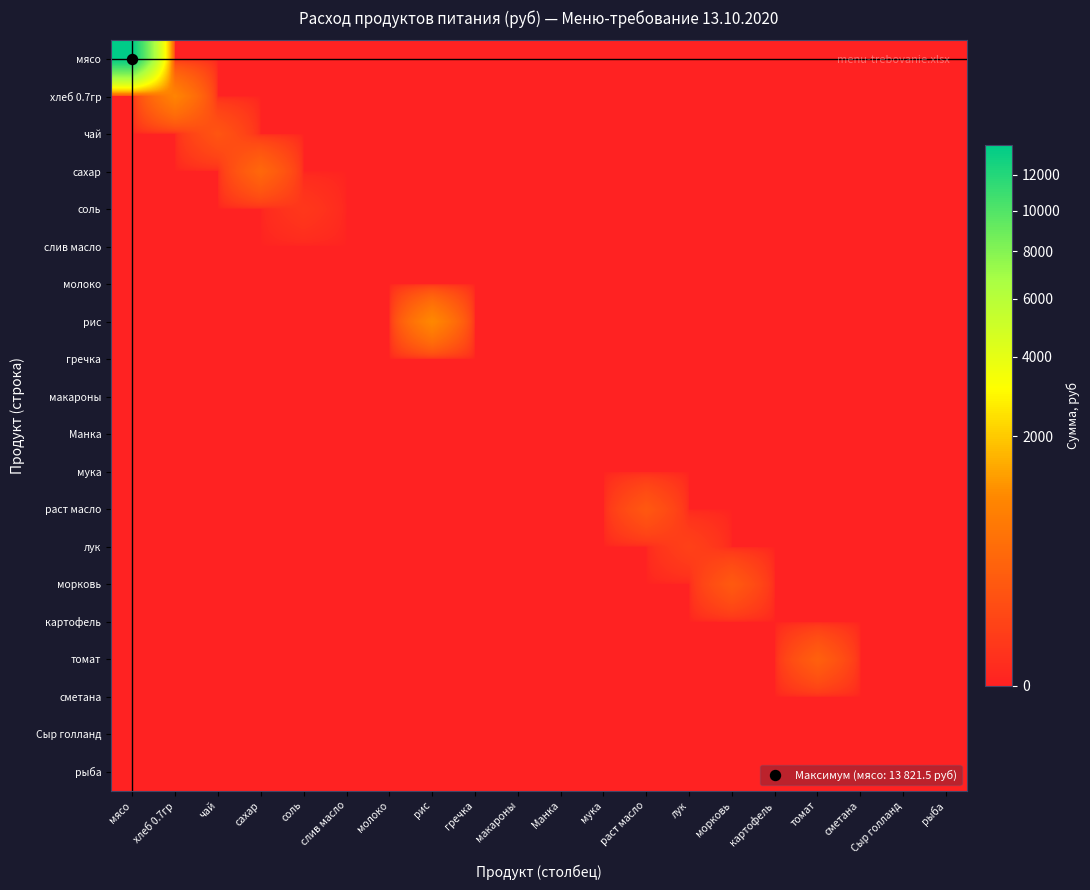

Reading right to left, what are all the values shown in this chart?

мясо: рыба=0.0	Сыр голланд=0.0	сметана=0.0	томат=0.0	картофель=0.0	морковь=0.0	лук=0.0	раст масло=0.0	мука=0.0	Манка=0.0	макароны=0.0	гречка=0.0	рис=0.0	молоко=0.0	слив масло=0.0	соль=0.0	сахар=0.0	чай=0.0	хлеб 0.7гр=0.0	мясо=13821.5
хлеб 0.7гр: рыба=0.0	Сыр голланд=0.0	сметана=0.0	томат=0.0	картофель=0.0	морковь=0.0	лук=0.0	раст масло=0.0	мука=0.0	Манка=0.0	макароны=0.0	гречка=0.0	рис=0.0	молоко=0.0	слив масло=0.0	соль=0.0	сахар=0.0	чай=0.0	хлеб 0.7гр=902.7	мясо=0.0
чай: рыба=0.0	Сыр голланд=0.0	сметана=0.0	томат=0.0	картофель=0.0	морковь=0.0	лук=0.0	раст масло=0.0	мука=0.0	Манка=0.0	макароны=0.0	гречка=0.0	рис=0.0	молоко=0.0	слив масло=0.0	соль=0.0	сахар=0.0	чай=179.5	хлеб 0.7гр=0.0	мясо=0.0
сахар: рыба=0.0	Сыр голланд=0.0	сметана=0.0	томат=0.0	картофель=0.0	морковь=0.0	лук=0.0	раст масло=0.0	мука=0.0	Манка=0.0	макароны=0.0	гречка=0.0	рис=0.0	молоко=0.0	слив масло=0.0	соль=0.0	сахар=394.9	чай=0.0	хлеб 0.7гр=0.0	мясо=0.0
соль: рыба=0.0	Сыр голланд=0.0	сметана=0.0	томат=0.0	картофель=0.0	морковь=0.0	лук=0.0	раст масло=0.0	мука=0.0	Манка=0.0	макароны=0.0	гречка=0.0	рис=0.0	молоко=0.0	слив масло=0.0	соль=21.5	сахар=0.0	чай=0.0	хлеб 0.7гр=0.0	мясо=0.0
слив масло: рыба=0.0	Сыр голланд=0.0	сметана=0.0	томат=0.0	картофель=0.0	морковь=0.0	лук=0.0	раст масло=0.0	мука=0.0	Манка=0.0	макароны=0.0	гречка=0.0	рис=0.0	молоко=0.0	слив масло=0.0	соль=0.0	сахар=0.0	чай=0.0	хлеб 0.7гр=0.0	мясо=0.0
молоко: рыба=0.0	Сыр голланд=0.0	сметана=0.0	томат=0.0	картофель=0.0	морковь=0.0	лук=0.0	раст масло=0.0	мука=0.0	Манка=0.0	макароны=0.0	гречка=0.0	рис=0.0	молоко=0.0	слив масло=0.0	соль=0.0	сахар=0.0	чай=0.0	хлеб 0.7гр=0.0	мясо=0.0
рис: рыба=0.0	Сыр голланд=0.0	сметана=0.0	томат=0.0	картофель=0.0	морковь=0.0	лук=0.0	раст масло=0.0	мука=0.0	Манка=0.0	макароны=0.0	гречка=0.0	рис=1012.4	молоко=0.0	слив масло=0.0	соль=0.0	сахар=0.0	чай=0.0	хлеб 0.7гр=0.0	мясо=0.0
гречка: рыба=0.0	Сыр голланд=0.0	сметана=0.0	томат=0.0	картофель=0.0	морковь=0.0	лук=0.0	раст масло=0.0	мука=0.0	Манка=0.0	макароны=0.0	гречка=0.0	рис=0.0	молоко=0.0	слив масло=0.0	соль=0.0	сахар=0.0	чай=0.0	хлеб 0.7гр=0.0	мясо=0.0
макароны: рыба=0.0	Сыр голланд=0.0	сметана=0.0	томат=0.0	картофель=0.0	морковь=0.0	лук=0.0	раст масло=0.0	мука=0.0	Манка=0.0	макароны=0.0	гречка=0.0	рис=0.0	молоко=0.0	слив масло=0.0	соль=0.0	сахар=0.0	чай=0.0	хлеб 0.7гр=0.0	мясо=0.0
Манка: рыба=0.0	Сыр голланд=0.0	сметана=0.0	томат=0.0	картофель=0.0	морковь=0.0	лук=0.0	раст масло=0.0	мука=0.0	Манка=0.0	макароны=0.0	гречка=0.0	рис=0.0	молоко=0.0	слив масло=0.0	соль=0.0	сахар=0.0	чай=0.0	хлеб 0.7гр=0.0	мясо=0.0
мука: рыба=0.0	Сыр голланд=0.0	сметана=0.0	томат=0.0	картофель=0.0	морковь=0.0	лук=0.0	раст масло=0.0	мука=0.0	Манка=0.0	макароны=0.0	гречка=0.0	рис=0.0	молоко=0.0	слив масло=0.0	соль=0.0	сахар=0.0	чай=0.0	хлеб 0.7гр=0.0	мясо=0.0
раст масло: рыба=0.0	Сыр голланд=0.0	сметана=0.0	томат=0.0	картофель=0.0	морковь=0.0	лук=0.0	раст масло=206.4	мука=0.0	Манка=0.0	макароны=0.0	гречка=0.0	рис=0.0	молоко=0.0	слив масло=0.0	соль=0.0	сахар=0.0	чай=0.0	хлеб 0.7гр=0.0	мясо=0.0
лук: рыба=0.0	Сыр голланд=0.0	сметана=0.0	томат=0.0	картофель=0.0	морковь=0.0	лук=53.9	раст масло=0.0	мука=0.0	Манка=0.0	макароны=0.0	гречка=0.0	рис=0.0	молоко=0.0	слив масло=0.0	соль=0.0	сахар=0.0	чай=0.0	хлеб 0.7гр=0.0	мясо=0.0
морковь: рыба=0.0	Сыр голланд=0.0	сметана=0.0	томат=0.0	картофель=0.0	морковь=224.4	лук=0.0	раст масло=0.0	мука=0.0	Манка=0.0	макароны=0.0	гречка=0.0	рис=0.0	молоко=0.0	слив масло=0.0	соль=0.0	сахар=0.0	чай=0.0	хлеб 0.7гр=0.0	мясо=0.0
картофель: рыба=0.0	Сыр голланд=0.0	сметана=0.0	томат=0.0	картофель=0.0	морковь=0.0	лук=0.0	раст масло=0.0	мука=0.0	Манка=0.0	макароны=0.0	гречка=0.0	рис=0.0	молоко=0.0	слив масло=0.0	соль=0.0	сахар=0.0	чай=0.0	хлеб 0.7гр=0.0	мясо=0.0
томат: рыба=0.0	Сыр голланд=0.0	сметана=0.0	томат=294.9	картофель=0.0	морковь=0.0	лук=0.0	раст масло=0.0	мука=0.0	Манка=0.0	макароны=0.0	гречка=0.0	рис=0.0	молоко=0.0	слив масло=0.0	соль=0.0	сахар=0.0	чай=0.0	хлеб 0.7гр=0.0	мясо=0.0
сметана: рыба=0.0	Сыр голланд=0.0	сметана=0.0	томат=0.0	картофель=0.0	морковь=0.0	лук=0.0	раст масло=0.0	мука=0.0	Манка=0.0	макароны=0.0	гречка=0.0	рис=0.0	молоко=0.0	слив масло=0.0	соль=0.0	сахар=0.0	чай=0.0	хлеб 0.7гр=0.0	мясо=0.0
Сыр голланд: рыба=0.0	Сыр голланд=0.0	сметана=0.0	томат=0.0	картофель=0.0	морковь=0.0	лук=0.0	раст масло=0.0	мука=0.0	Манка=0.0	макароны=0.0	гречка=0.0	рис=0.0	молоко=0.0	слив масло=0.0	соль=0.0	сахар=0.0	чай=0.0	хлеб 0.7гр=0.0	мясо=0.0
рыба: рыба=0.0	Сыр голланд=0.0	сметана=0.0	томат=0.0	картофель=0.0	морковь=0.0	лук=0.0	раст масло=0.0	мука=0.0	Манка=0.0	макароны=0.0	гречка=0.0	рис=0.0	молоко=0.0	слив масло=0.0	соль=0.0	сахар=0.0	чай=0.0	хлеб 0.7гр=0.0	мясо=0.0